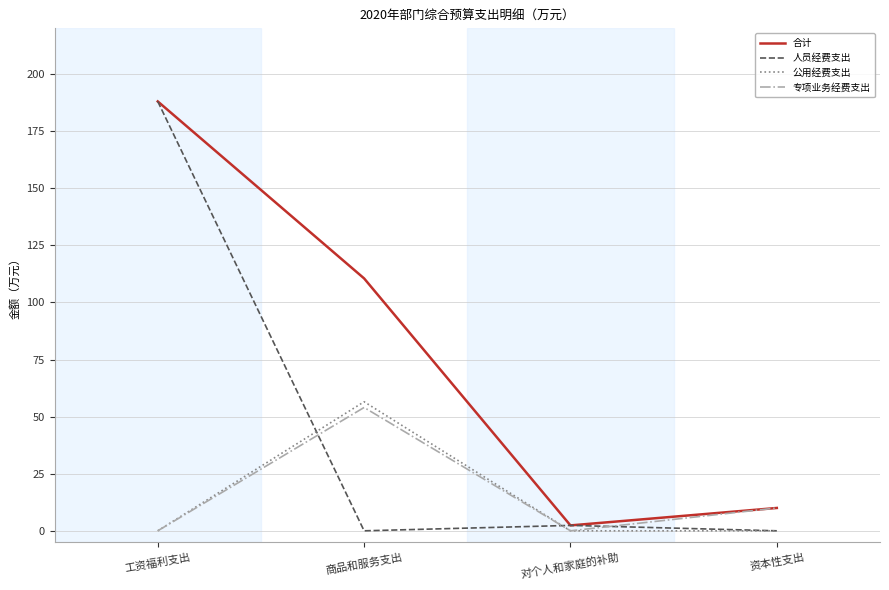

The value of 合计 at 工资福利支出 is 188.0. True or false?

True